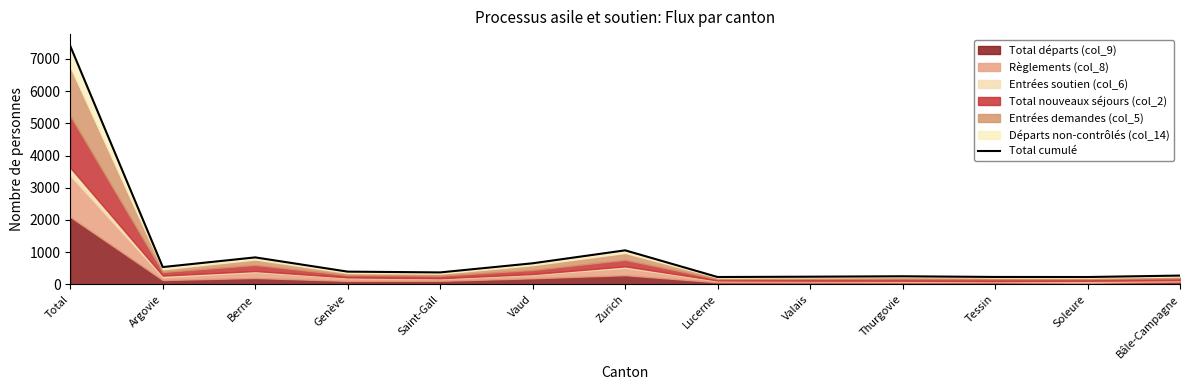

What position from the left is Argovie?

2